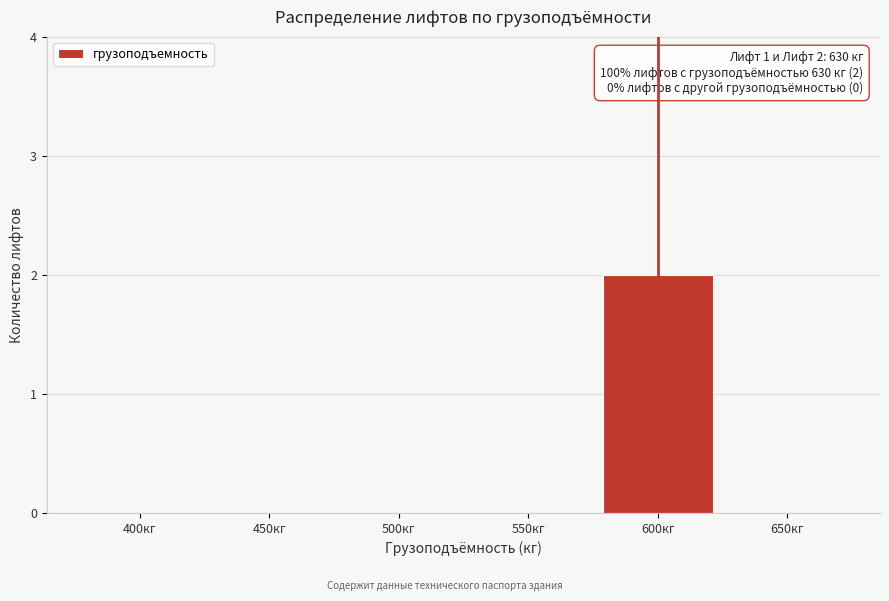

Which has a higher value, 650кг or 600кг?

600кг